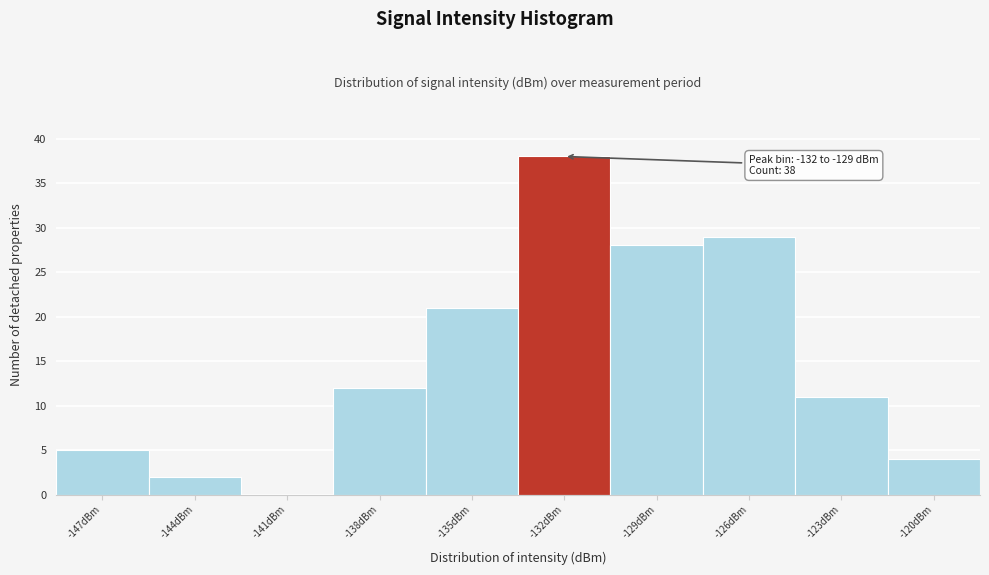

Reading left to right, transcribe all the data shown in this chart.

-147dBm=5	-144dBm=2	-141dBm=0	-138dBm=12	-135dBm=21	-132dBm=38	-129dBm=28	-126dBm=29	-123dBm=11	-120dBm=4